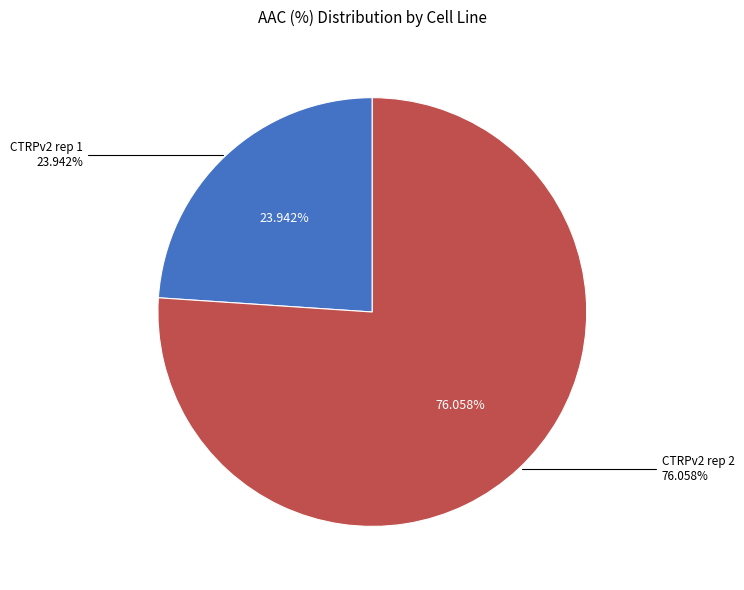

Approximately how many times larger is the value at CTRPv2 rep 1 compared to CTRPv2 rep 2?

0.3